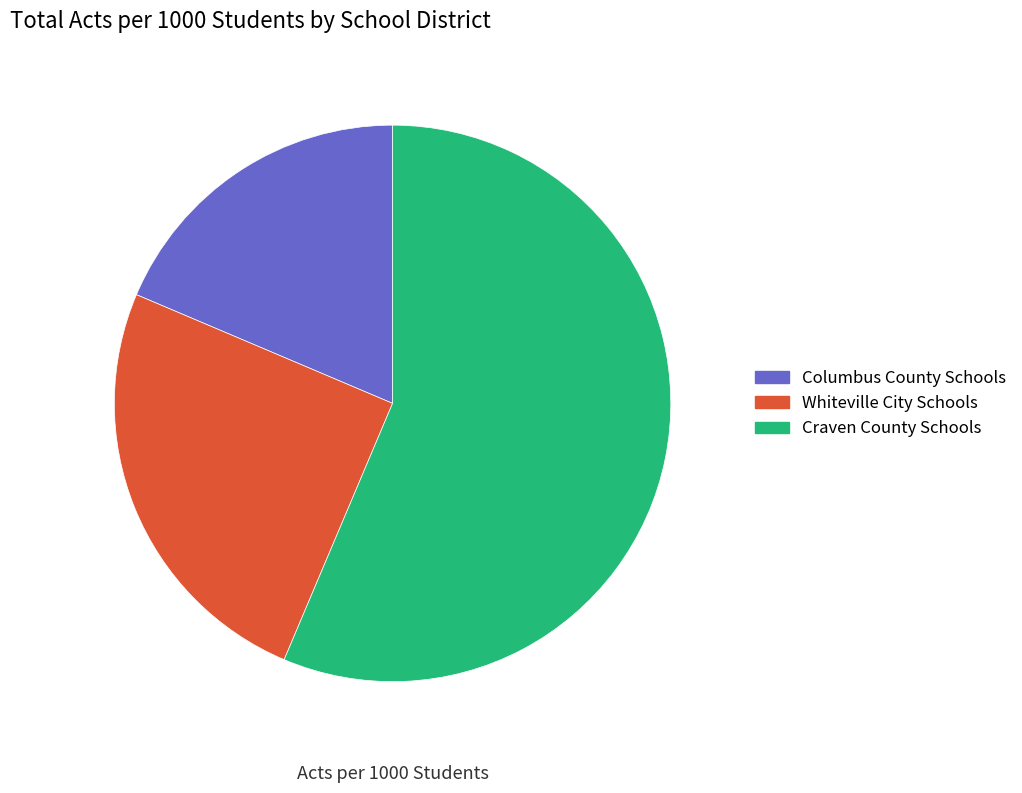

Which slice is the smallest?

Columbus County Schools